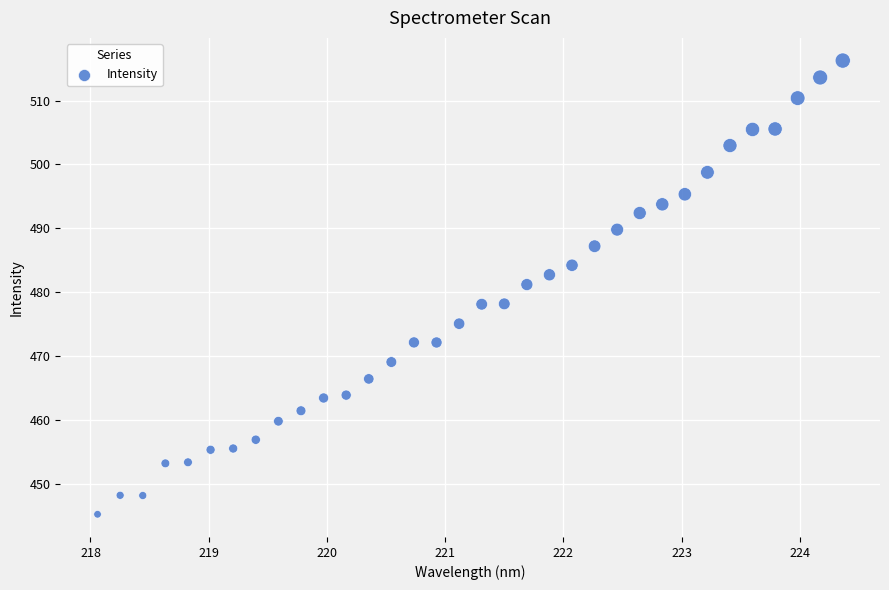

What is the range of X values (max minus min)?

6.3